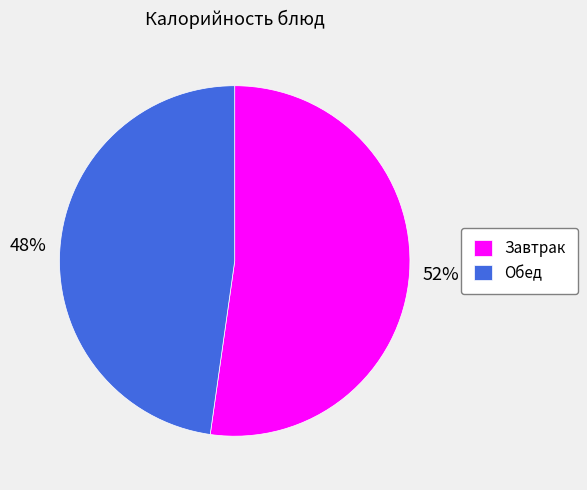

To the nearest percent, what is the average slice percentage?

50%